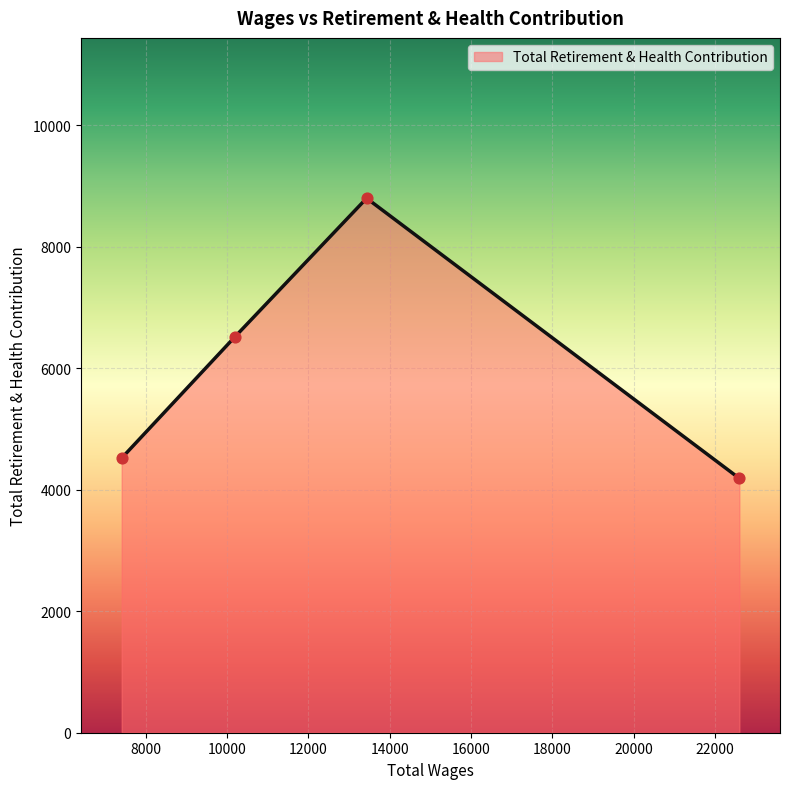

True or false: the data has more than 0 interior local peaks.

True